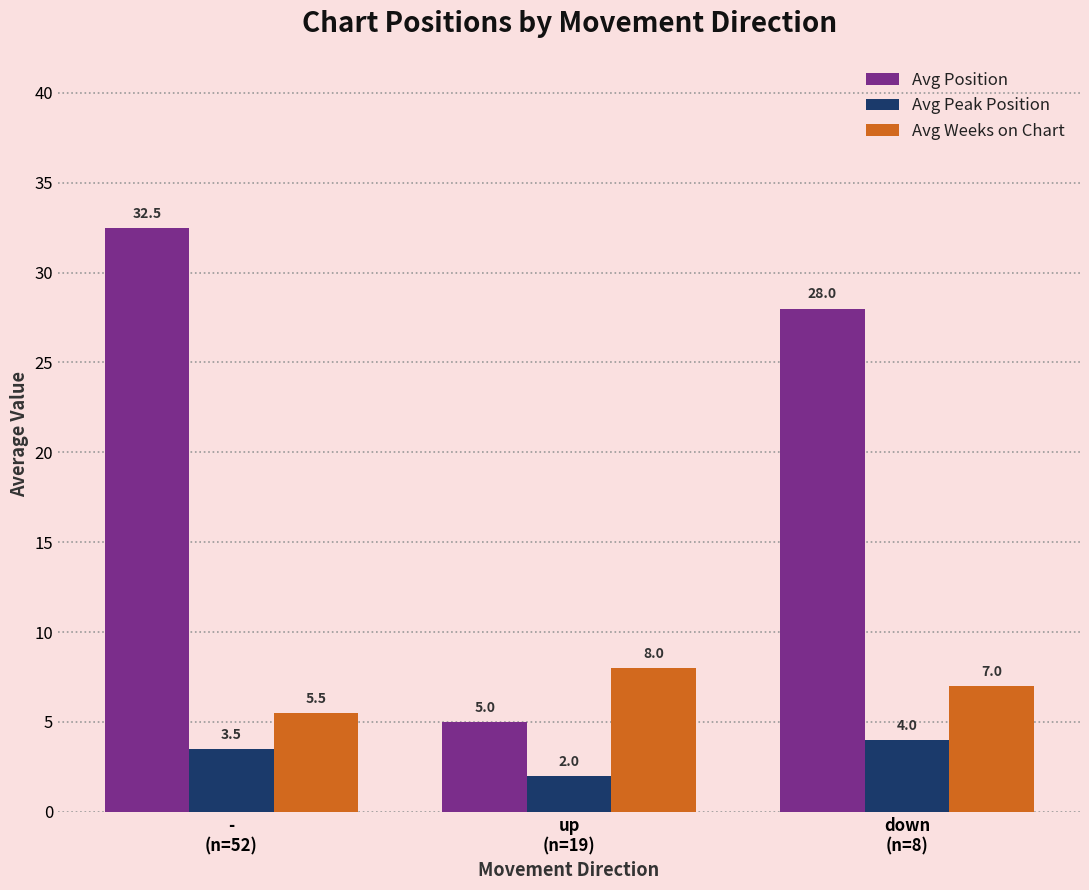

How many distinct data groups are displayed?

3